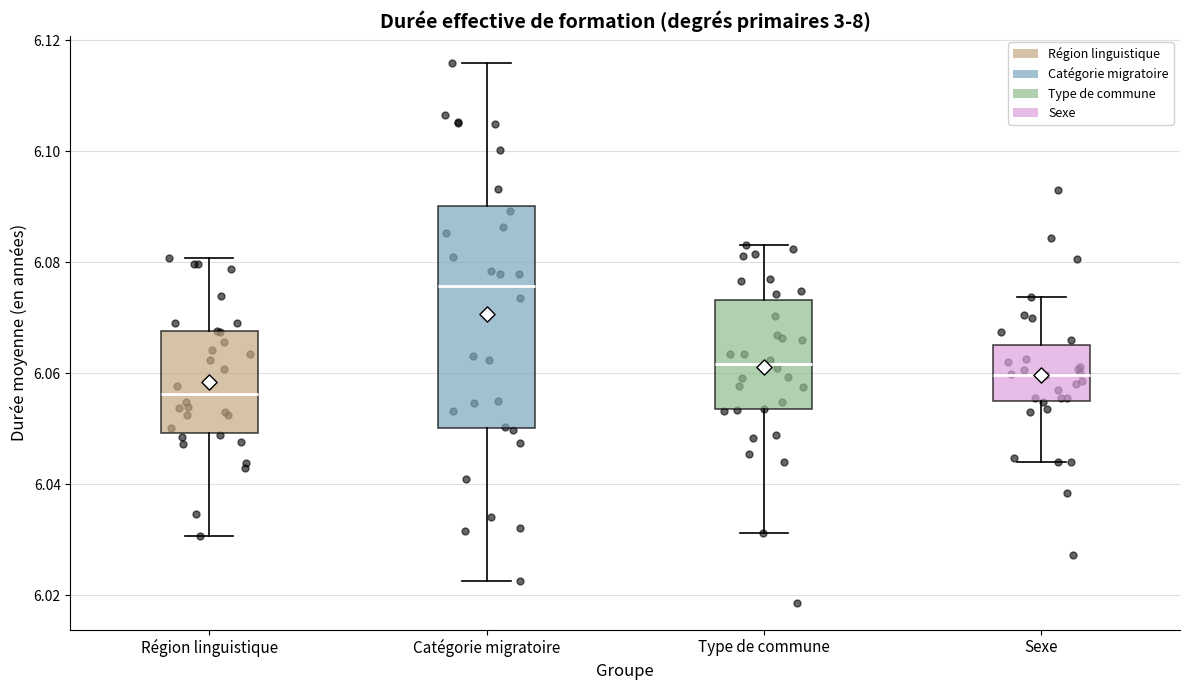

Reading left to right, transcribe this box plot: for each box, give where its median line is, the range the box spans, and where its two whiskers end, as read against the y-axis. The values are not printed on the chart, so give them approximately, as read against the axis.

Région linguistique: median 6.056, box 6.050 to 6.068, whiskers 6.030 to 6.080
Catégorie migratoire: median 6.076, box 6.050 to 6.090, whiskers 6.022 to 6.116
Type de commune: median 6.062, box 6.054 to 6.074, whiskers 6.032 to 6.084
Sexe: median 6.060, box 6.056 to 6.066, whiskers 6.044 to 6.074